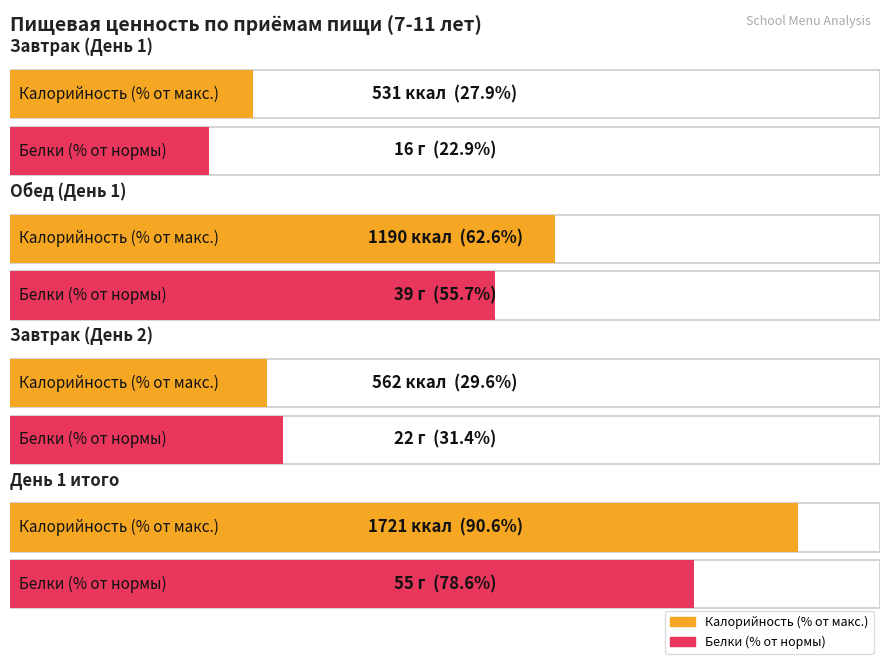

What is the sum of all Калорийность values?

4004